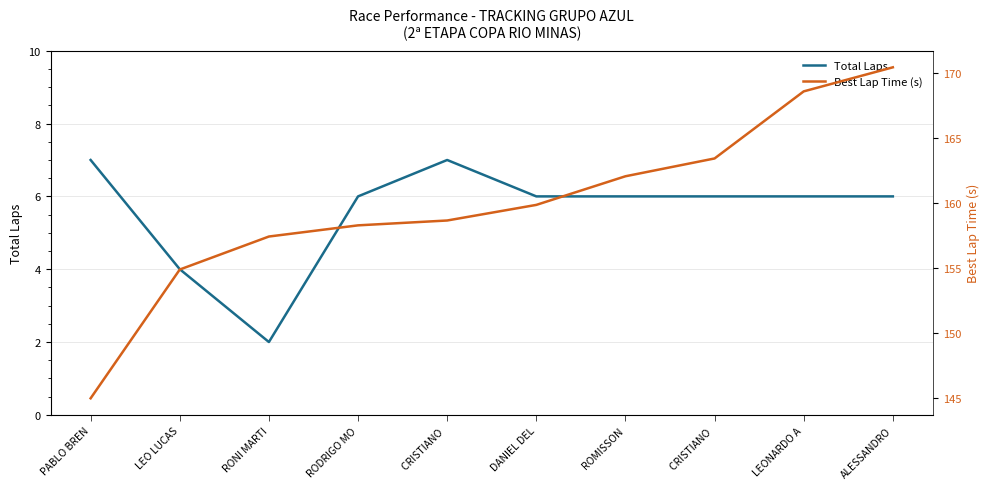

The Best Lap Time (s) series shows 157.4 at RONI MARTI. True or false?

True